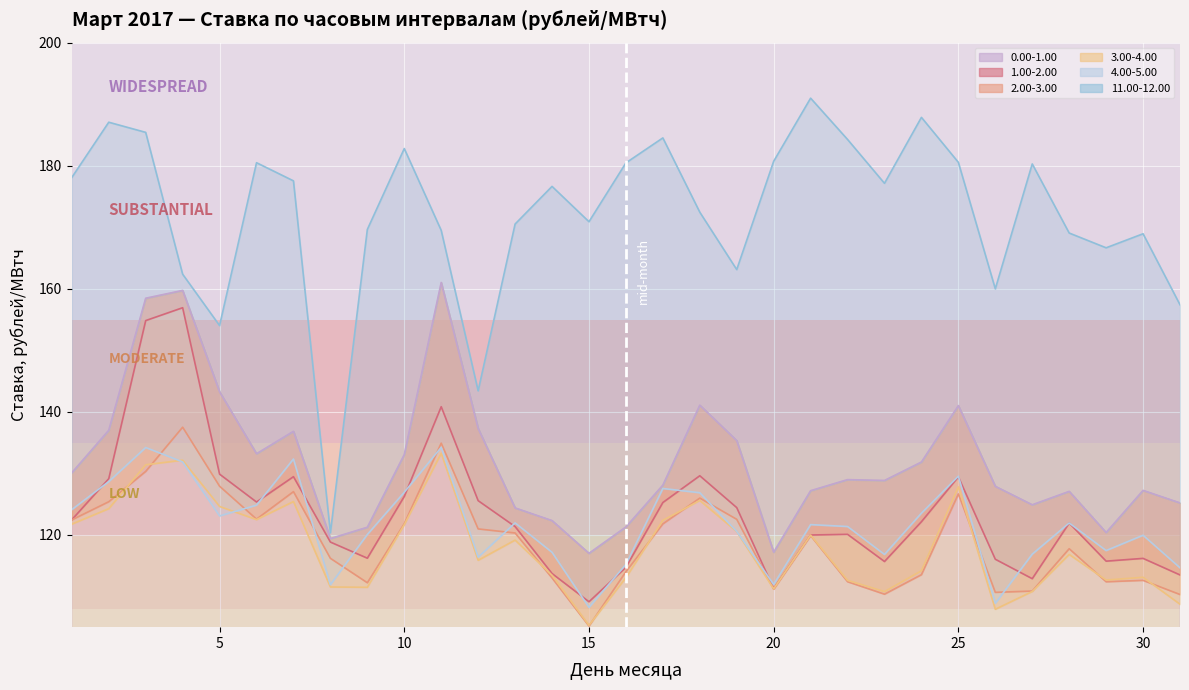

Reading right to left, list all the values displayed in this chart.

0.00-1.00: 31=125.2	30=127.2	29=120.4	28=127.1	27=124.9	26=127.9	25=141.0	24=131.8	23=128.8	22=129.0	21=127.2	20=117.2	19=135.3	18=141.1	17=128.1	16=121.3	15=117.0	14=122.3	13=124.4	12=137.3	11=161.0	10=133.1	9=121.2	8=119.4	7=136.8	6=133.2	5=143.2	4=159.7	3=158.5	2=137.0	1=130.1
1.00-2.00: 31=113.5	30=116.2	29=115.7	28=121.9	27=112.9	26=116.0	25=129.4	24=122.1	23=115.7	22=120.1	21=120.0	20=111.3	19=124.4	18=129.6	17=125.3	16=114.7	15=109.1	14=113.7	13=121.3	12=125.6	11=140.8	10=126.2	9=116.2	8=118.8	7=129.5	6=125.3	5=129.9	4=156.9	3=154.8	2=129.1	1=122.5
2.00-3.00: 31=110.3	30=112.6	29=112.4	28=117.8	27=110.9	26=110.7	25=126.7	24=113.5	23=110.4	22=112.4	21=119.9	20=111.2	19=122.5	18=126.0	17=121.8	16=114.0	15=105.2	14=113.0	13=120.3	12=121.0	11=134.9	10=121.8	9=112.2	8=116.2	7=127.0	6=122.6	5=127.9	4=137.5	3=130.3	2=125.4	1=122.4
3.00-4.00: 31=108.7	30=113.1	29=112.7	28=116.8	27=110.8	26=107.9	25=127.8	24=114.2	23=110.8	22=112.6	21=120.0	20=111.2	19=120.5	18=125.6	17=122.4	16=113.0	15=105.3	14=113.4	13=119.2	12=115.9	11=133.3	10=121.7	9=111.5	8=111.5	7=125.4	6=122.5	5=124.6	4=132.1	3=131.4	2=124.3	1=121.8
4.00-5.00: 31=114.7	30=119.9	29=117.5	28=121.9	27=116.9	26=108.9	25=129.5	24=123.5	23=116.8	22=121.4	21=121.7	20=111.9	19=120.6	18=126.8	17=127.5	16=115.2	15=108.2	14=117.2	13=122.0	12=116.4	11=134.2	10=126.9	9=120.1	8=111.9	7=132.3	6=124.8	5=123.1	4=131.9	3=134.2	2=128.7	1=124.1
11.00-12.00: 31=157.4	30=168.9	29=166.7	28=169.1	27=180.3	26=160.0	25=180.6	24=187.9	23=177.1	22=184.3	21=191.0	20=180.7	19=163.1	18=172.4	17=184.5	16=180.5	15=170.9	14=176.6	13=170.5	12=143.4	11=169.5	10=182.8	9=169.6	8=120.3	7=177.5	6=180.5	5=154.0	4=162.4	3=185.4	2=187.1	1=178.1